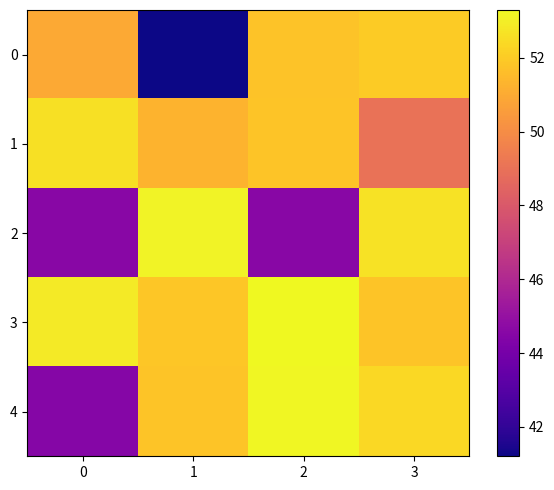

Count the number of categories in the chart.

4